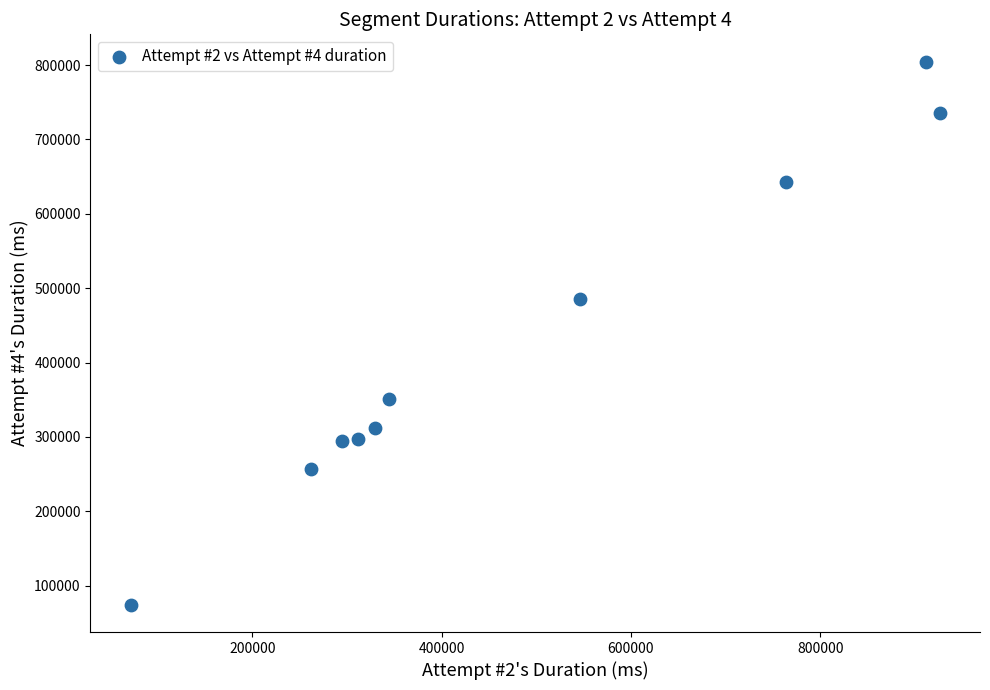

What is the average X value?

476118